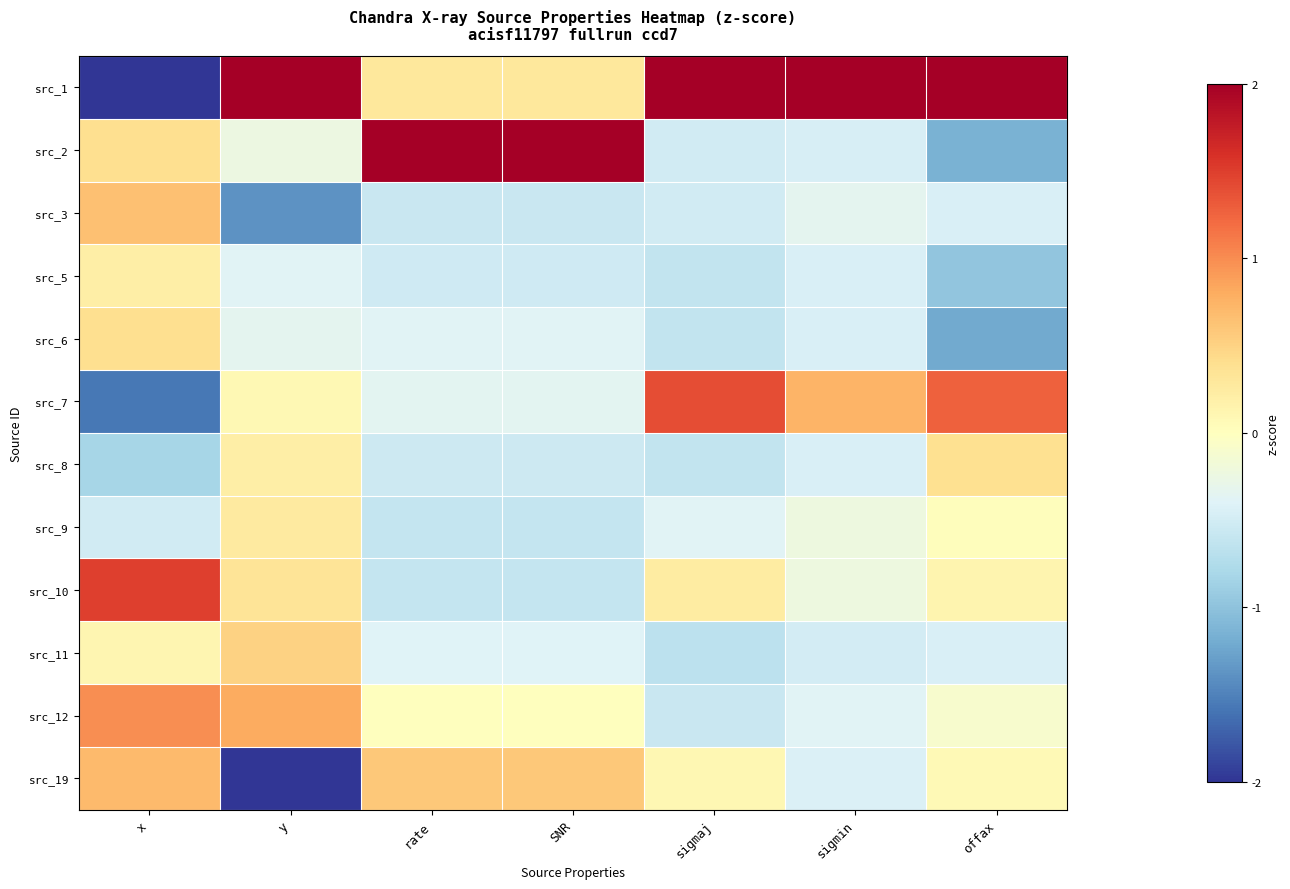

Reading left to right, transcribe all the data shown in this chart.

src_1: x=-2.0	y=2.0	rate=0.3	SNR=0.3	sigmaj=2.0	sigmin=2.0	offax=2.0
src_2: x=0.4	y=-0.2	rate=2.0	SNR=2.0	sigmaj=-0.5	sigmin=-0.5	offax=-1.1
src_3: x=0.6	y=-1.4	rate=-0.6	SNR=-0.6	sigmaj=-0.5	sigmin=-0.3	offax=-0.4
src_5: x=0.2	y=-0.4	rate=-0.5	SNR=-0.5	sigmaj=-0.6	sigmin=-0.4	offax=-1.0
src_6: x=0.4	y=-0.3	rate=-0.4	SNR=-0.4	sigmaj=-0.6	sigmin=-0.4	offax=-1.2
src_7: x=-1.6	y=0.1	rate=-0.3	SNR=-0.3	sigmaj=1.4	sigmin=0.7	offax=1.3
src_8: x=-0.8	y=0.2	rate=-0.5	SNR=-0.5	sigmaj=-0.6	sigmin=-0.4	offax=0.4
src_9: x=-0.5	y=0.3	rate=-0.6	SNR=-0.6	sigmaj=-0.4	sigmin=-0.2	offax=0.0
src_10: x=1.5	y=0.3	rate=-0.6	SNR=-0.6	sigmaj=0.2	sigmin=-0.2	offax=0.1
src_11: x=0.1	y=0.5	rate=-0.4	SNR=-0.4	sigmaj=-0.7	sigmin=-0.5	offax=-0.4
src_12: x=1.0	y=0.8	rate=0.0	SNR=0.0	sigmaj=-0.6	sigmin=-0.4	offax=-0.1
src_19: x=0.7	y=-2.0	rate=0.6	SNR=0.6	sigmaj=0.1	sigmin=-0.4	offax=0.1